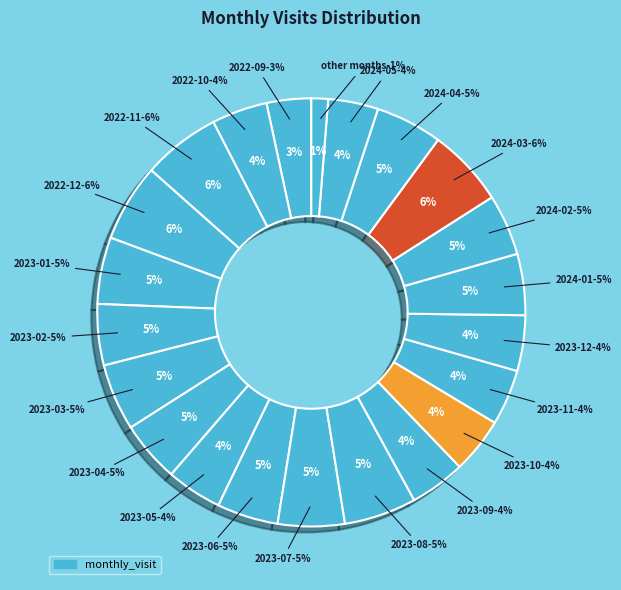

Which slice is the largest?

2022-11